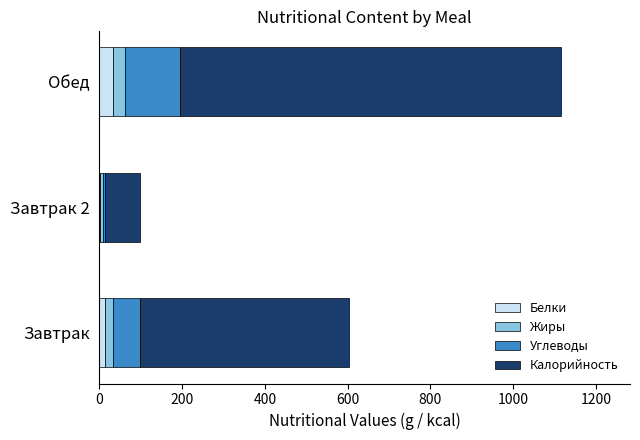

What is the total value across all series at Обед?

1115.4